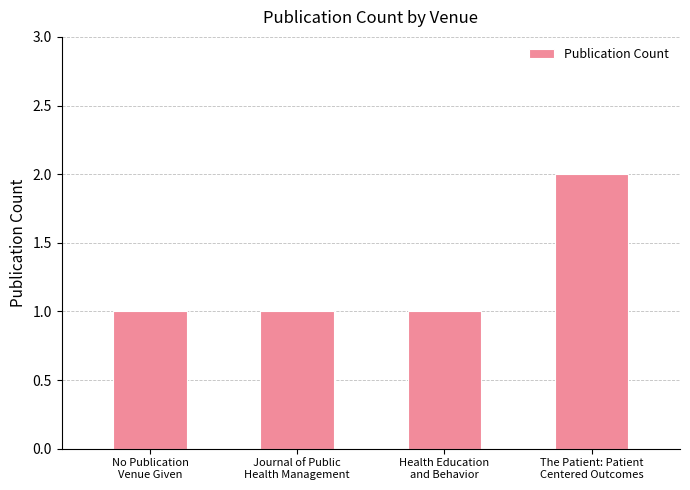

What position from the left is No Publication
Venue Given?

1